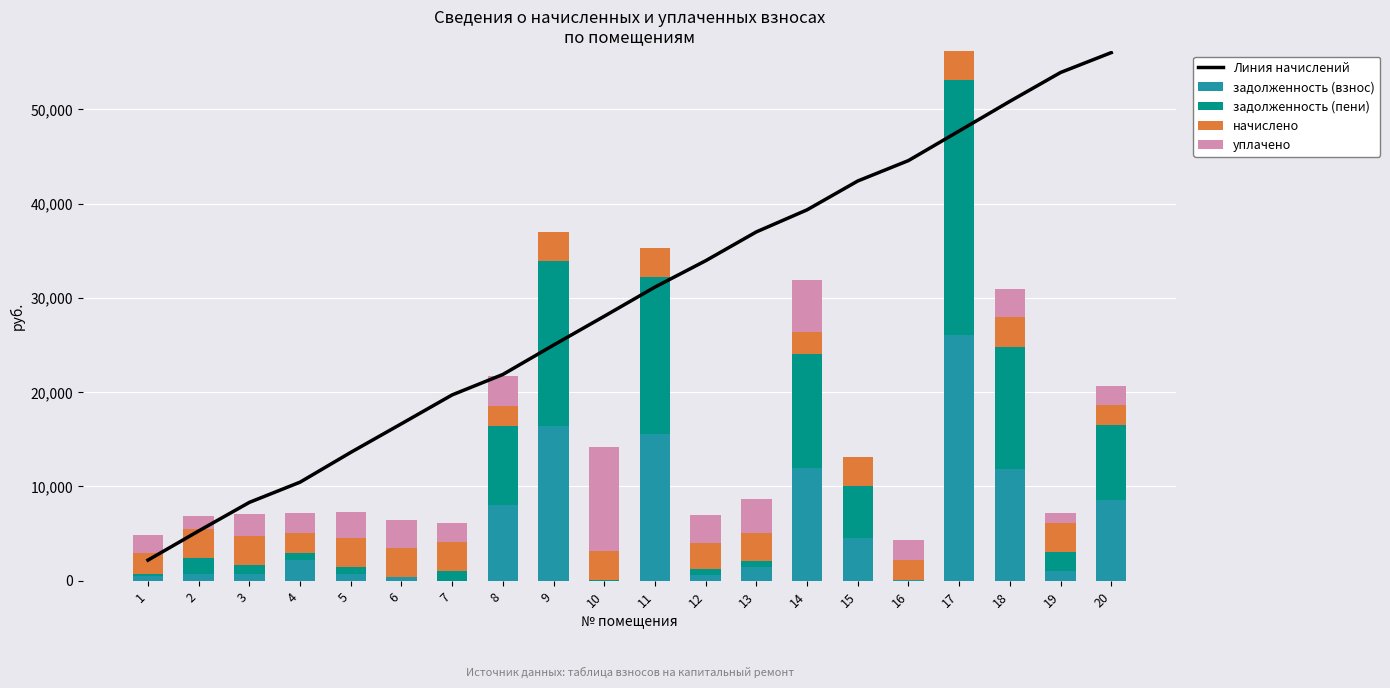

Reading left to right, transcribe all the data shown in this chart.

Линия начислений: 2167.2	5263.2	8294.4	10440.0	13600.8	16639.2	19699.2	21866.4	24984.0	28044.0	31140.0	33933.6	36993.6	39333.6	42393.6	44560.8	47700.0	50846.4	53906.4	56016.0
задолженность (взнос): 481.9	685.5	673.5	2173.3	702.9	338.0	2.1	8022.2	16420.3	0.0	15578.7	600.0	1392.0	11898.7	4526.8	6.9	26023.9	11866.6	1020.3	8499.6
задолженность (пени): 240.3	1717.5	1008.9	715.2	702.5	47.8	1022.1	8347.6	17459.5	39.1	16610.7	601.2	638.0	12157.7	5546.8	0.3	27070.3	12915.5	2040.3	8002.8
начислено: 2167.2	3096.0	3031.2	2145.6	3160.8	3038.4	3060.0	2167.2	3117.6	3060.0	3096.0	2793.6	3060.0	2340.0	3060.0	2167.2	3139.2	3146.4	3060.0	2109.6
уплачено: 1928.0	1380.0	2297.0	2173.3	2691.0	2974.0	2036.8	3202.0	0.0	11122.9	0.0	2949.0	3527.0	5521.0	0.0	2169.0	0.0	3000.0	1029.0	2055.0